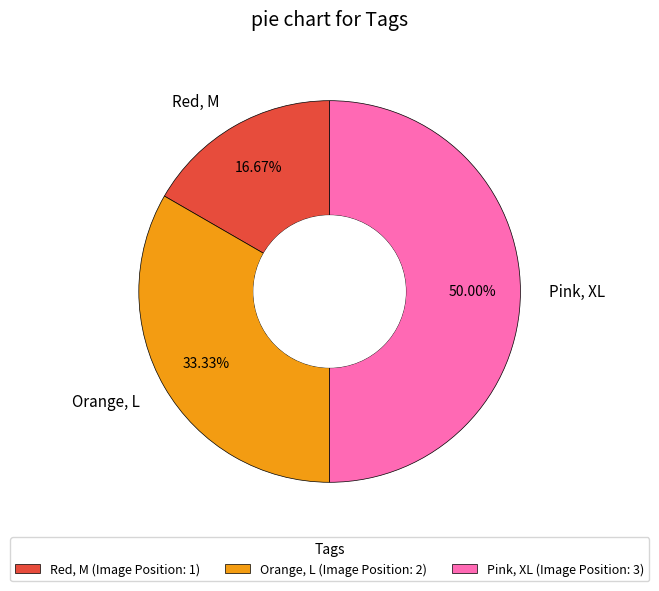

Does Orange, L represent more than half of the total?

No